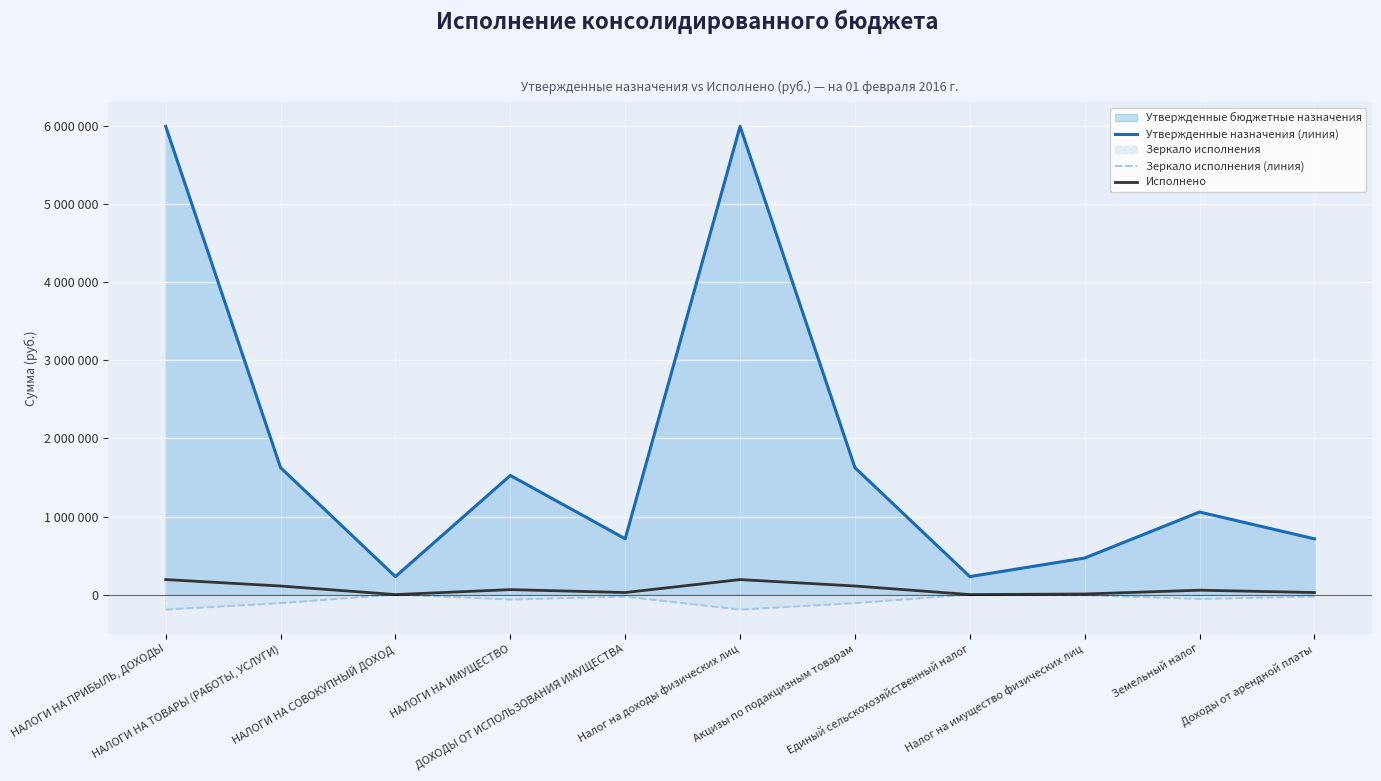

Read the Исполнено value at Налог на доходы физических лиц.

192240.9